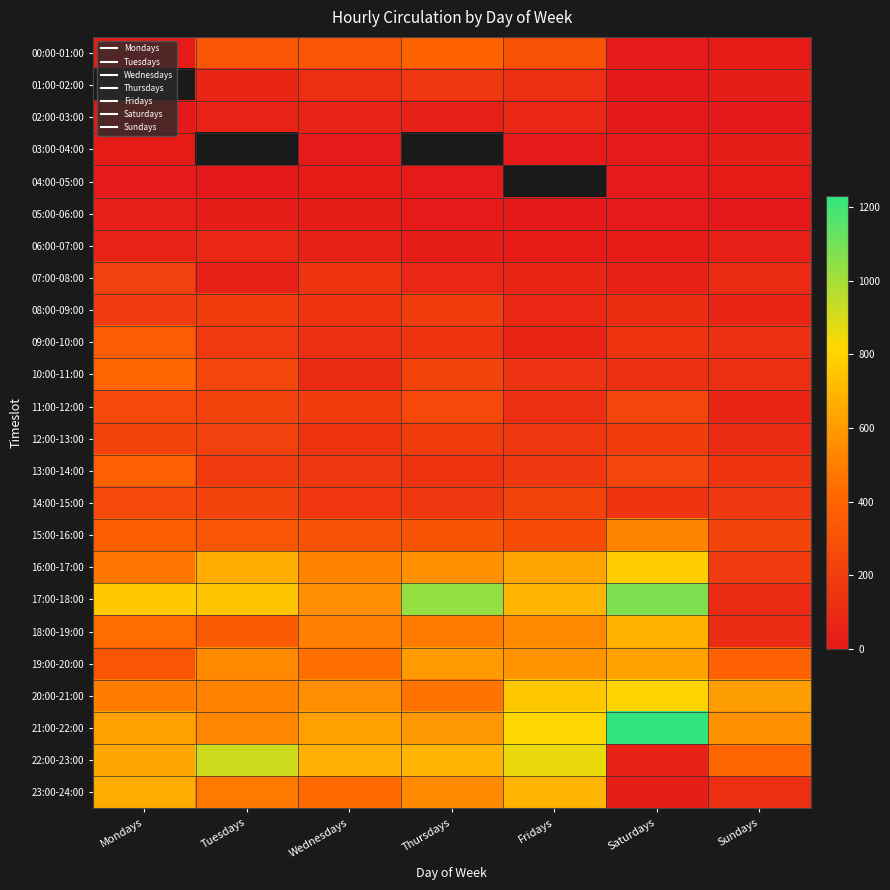

At how many categories does at least one series exceed 119?

7